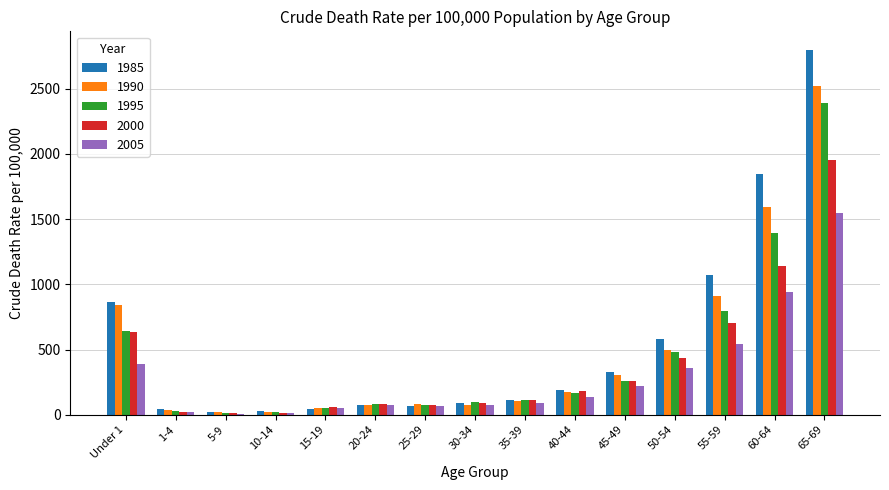

Which series has the largest range (max minus min)?

1985